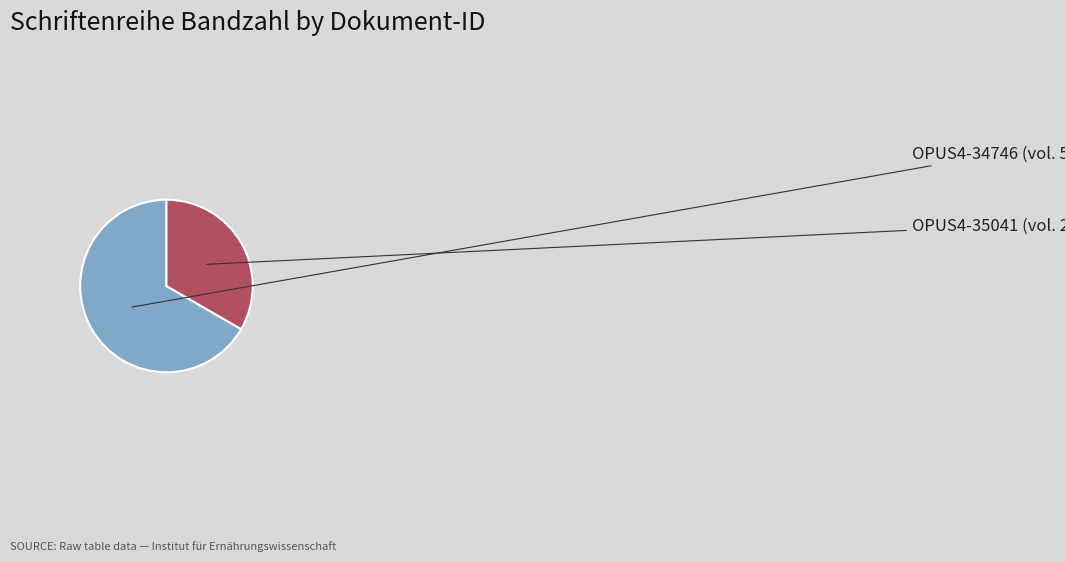

Is there a majority slice in this chart?

Yes